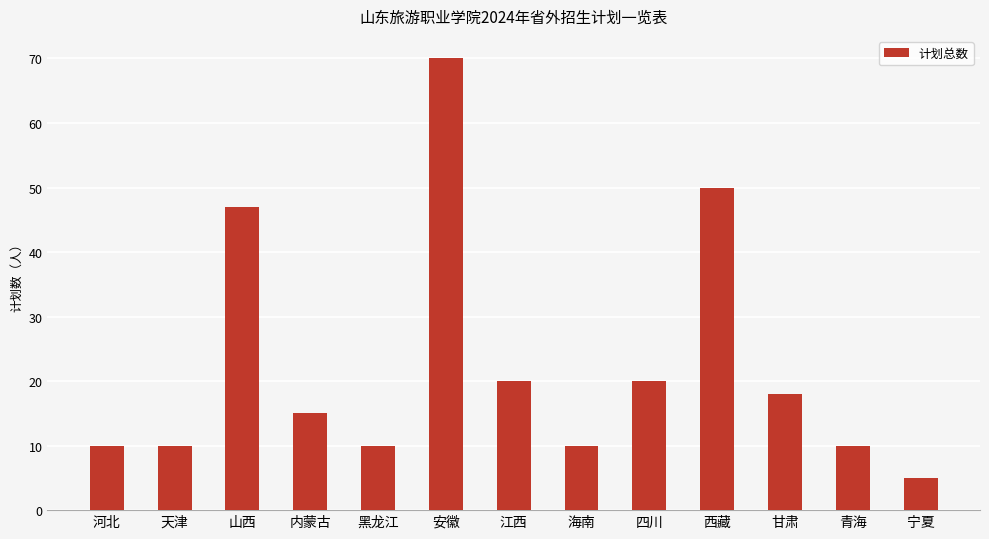

Reading left to right, what are all the values shown in this chart?

河北=10	天津=10	山西=47	内蒙古=15	黑龙江=10	安徽=70	江西=20	海南=10	四川=20	西藏=50	甘肃=18	青海=10	宁夏=5